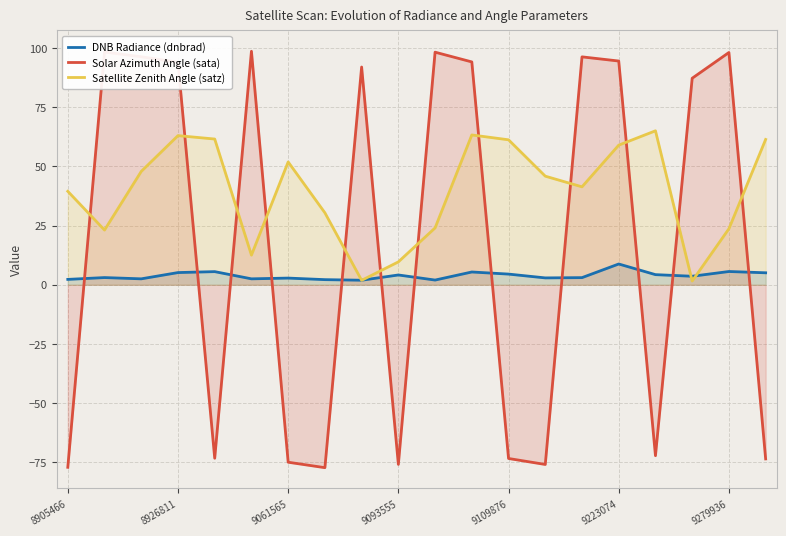

What is the greatest value displayed?

98.6